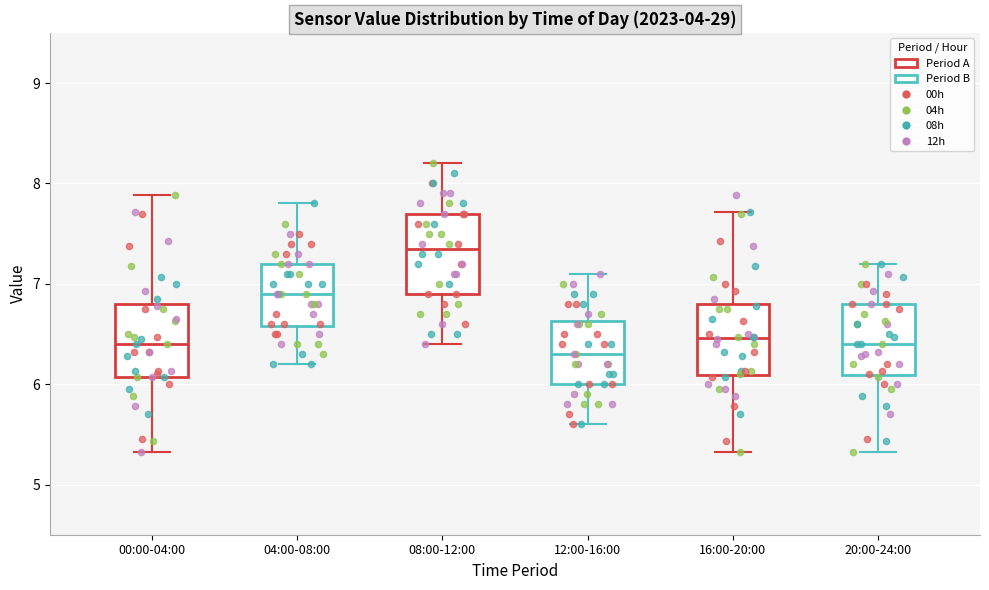

Reading left to right, read every box against the y-axis: the position of its median line, the range the box covers, and the ends of its whiskers. The values are not printed on the chart, so give them approximately, as read against the axis.

00:00-04:00: median 6.4, box 6.1 to 6.8, whiskers 5.3 to 7.9
04:00-08:00: median 6.9, box 6.6 to 7.2, whiskers 6.2 to 7.8
08:00-12:00: median 7.4, box 6.9 to 7.7, whiskers 6.4 to 8.2
12:00-16:00: median 6.3, box 6.0 to 6.6, whiskers 5.6 to 7.1
16:00-20:00: median 6.5, box 6.1 to 6.8, whiskers 5.3 to 7.7
20:00-24:00: median 6.4, box 6.1 to 6.8, whiskers 5.3 to 7.2